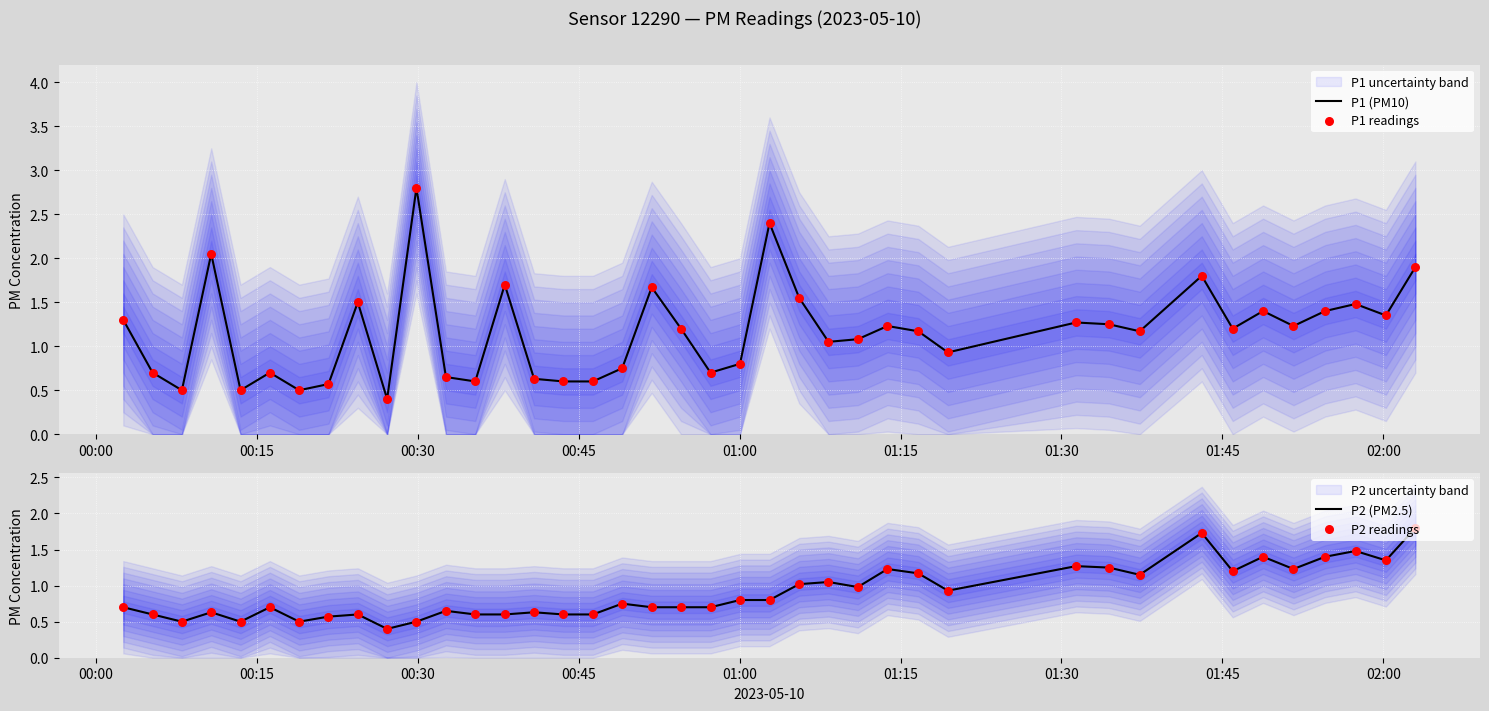

Which series contains the highest Y value?

P1 (PM10)